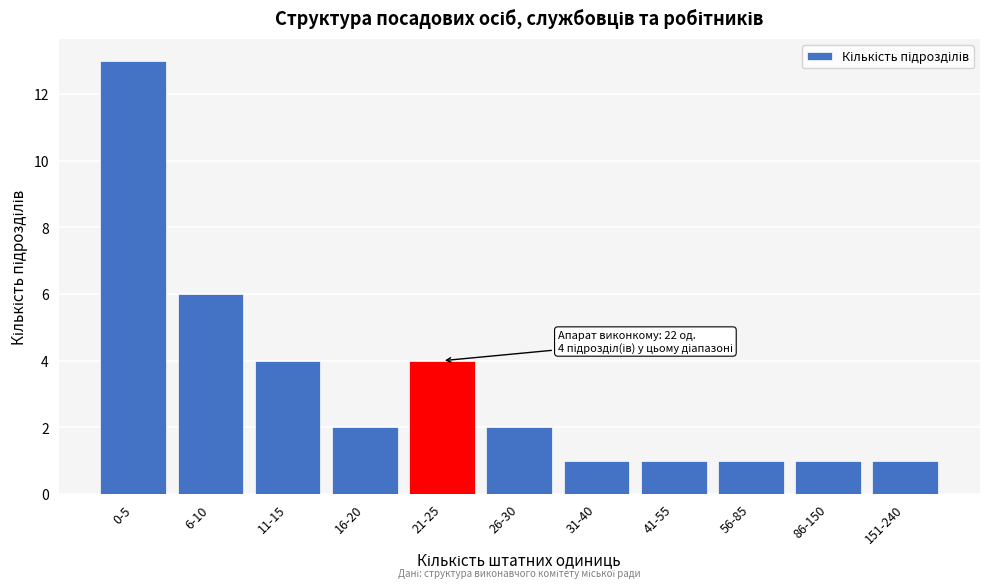

Reading right to left, extract all data points from this chart.

1	1	1	1	1	2	4	2	4	6	13